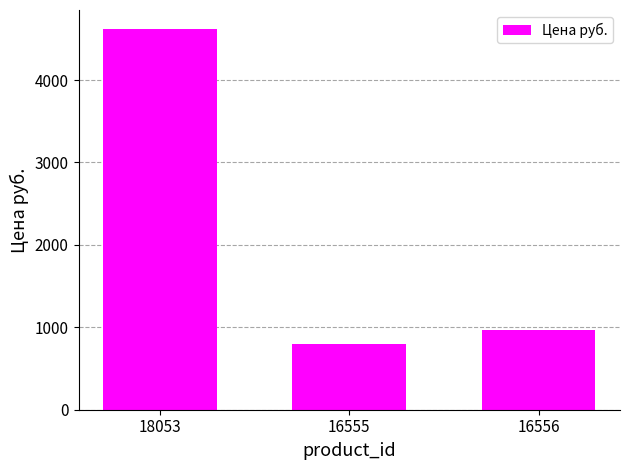

How many data points are less than 973?

1